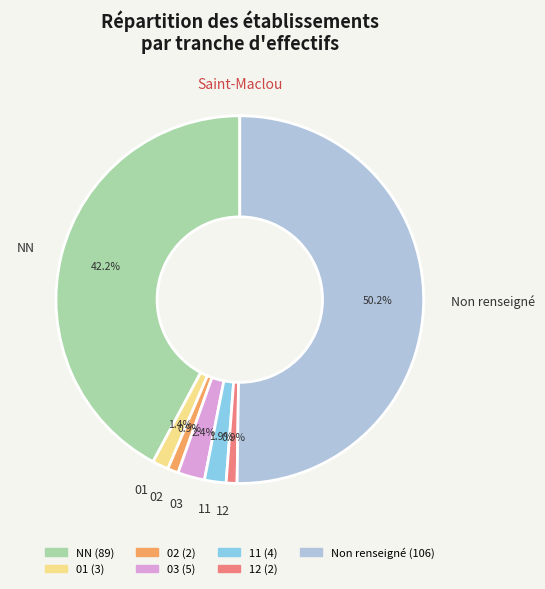

How many slices are in this pie chart?

7